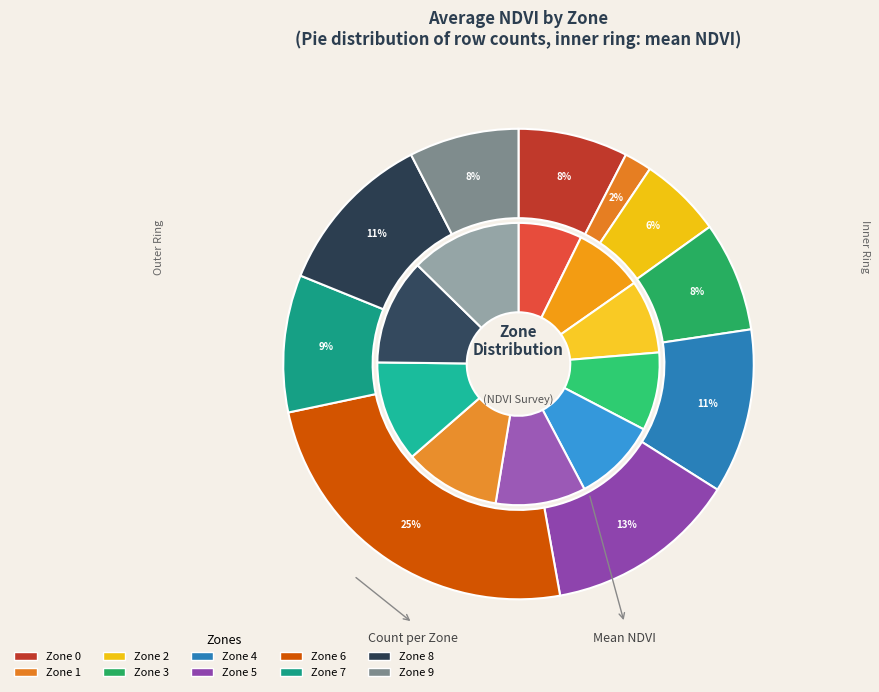

Is there a majority slice in this chart?

No